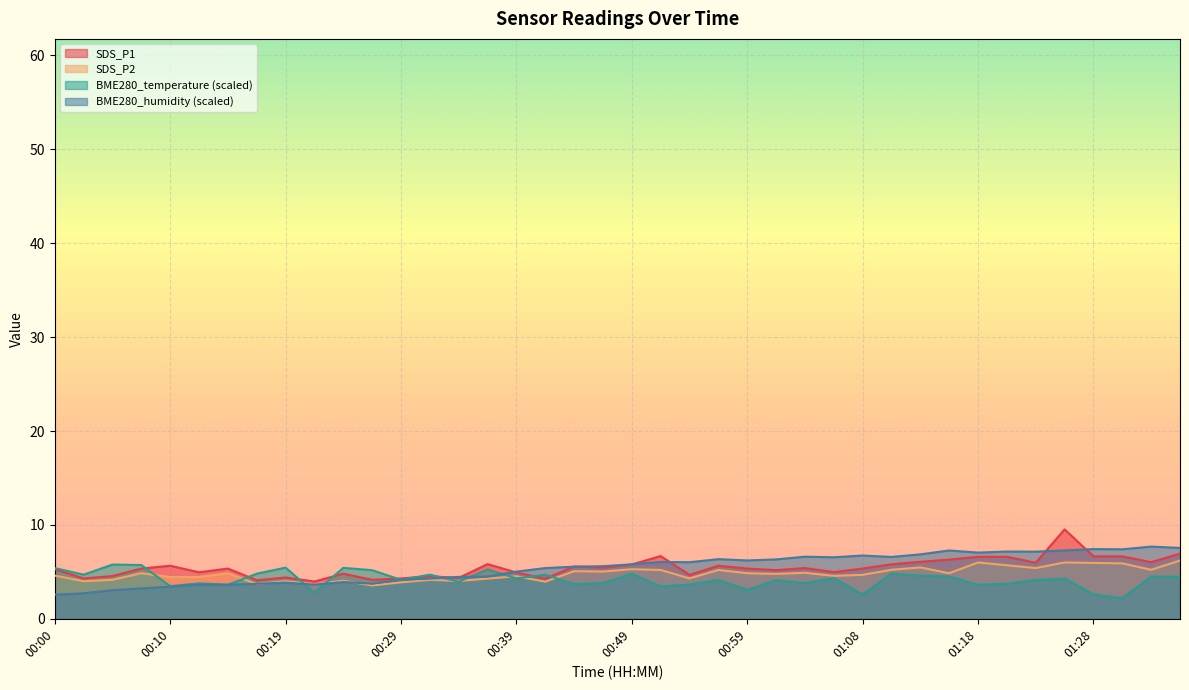

What is the difference between the highest and lowest values at 00:19?

1.6